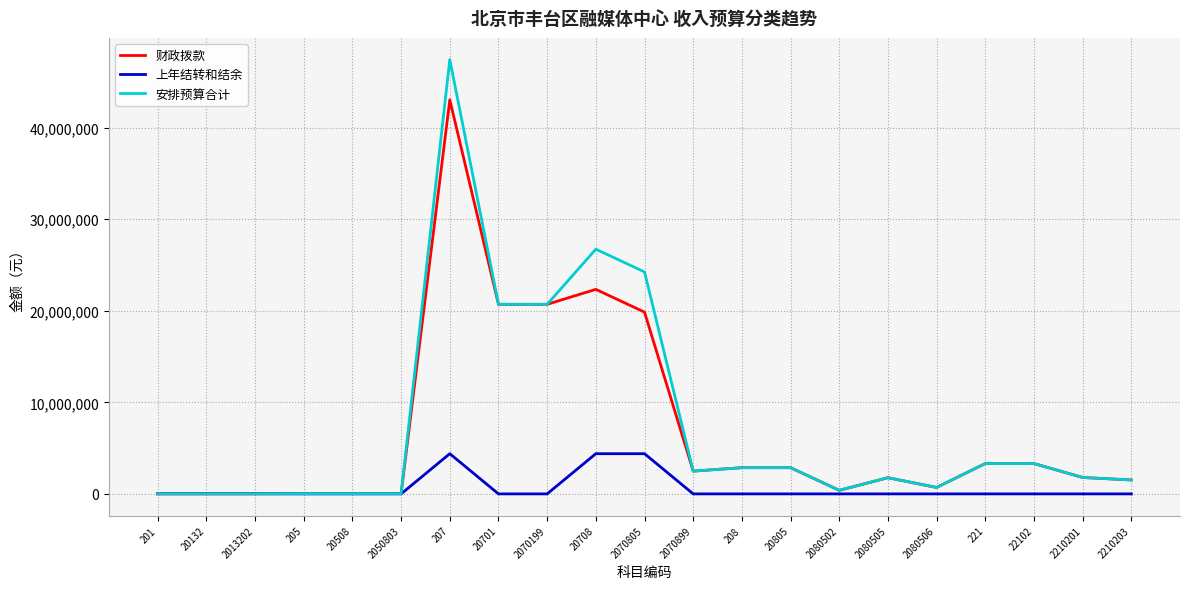

What is the spread (max minus min) of values at 2070199?

20710000.0